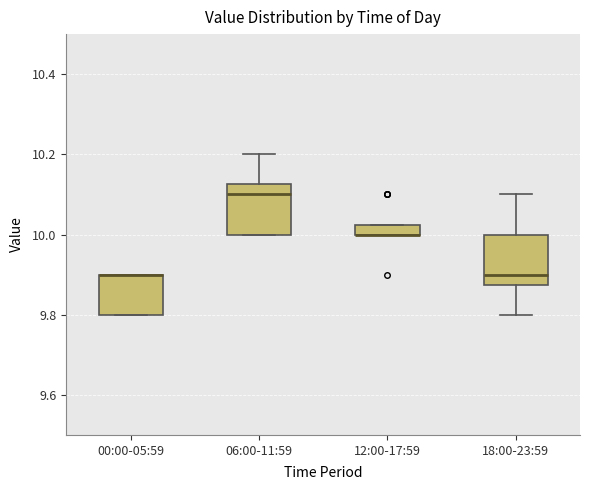

Where is the lower edge of the box for 18:00-23:59 on the y-axis? The values are not printed on the chart, so give them approximately, as read against the axis.

9.88